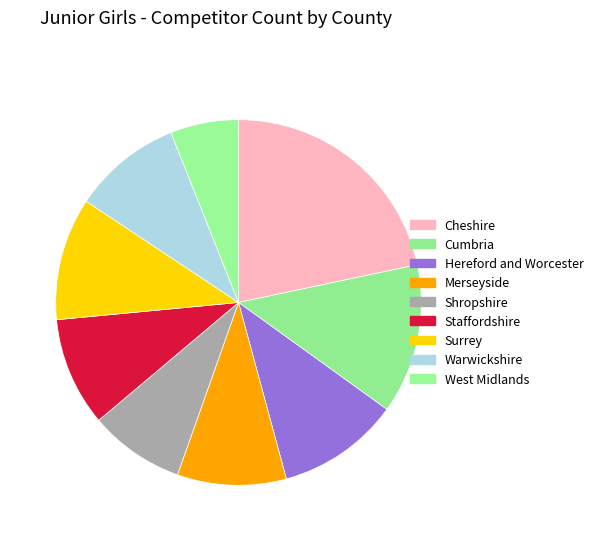

How many slices are in this pie chart?

9